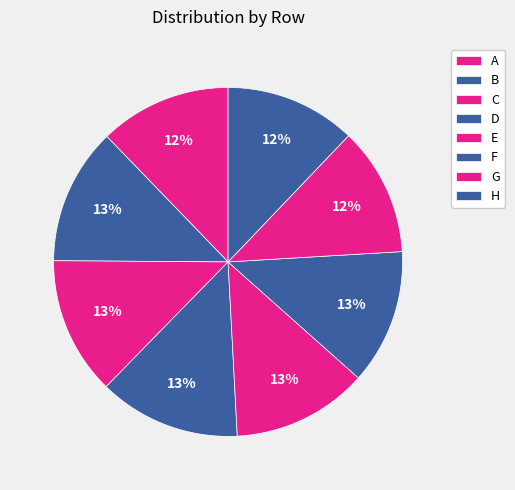

Between E and C, which is larger?

C